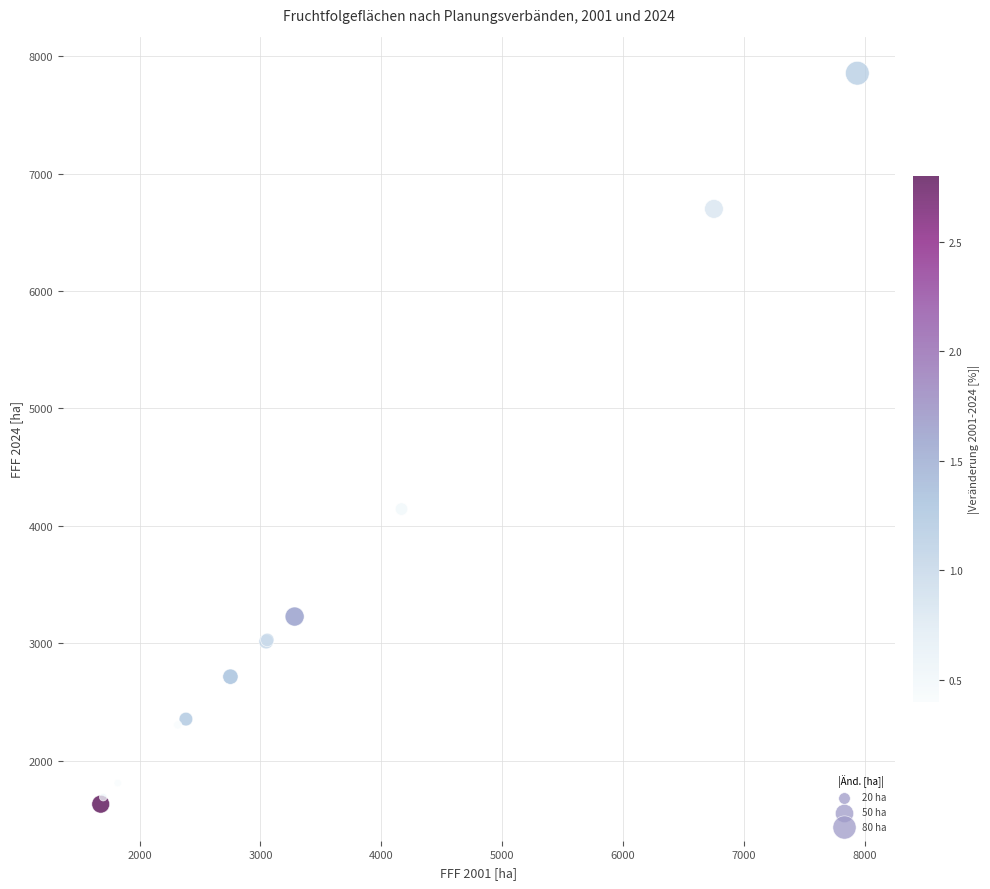

What Y value in the scatter plot is closest to 4742?

4143.8